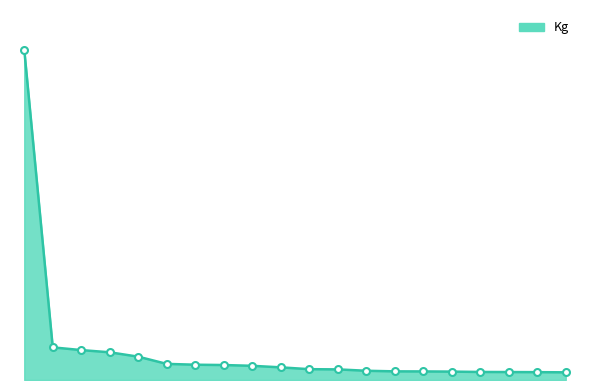

Is this an area chart (filled region under the line)?

Yes